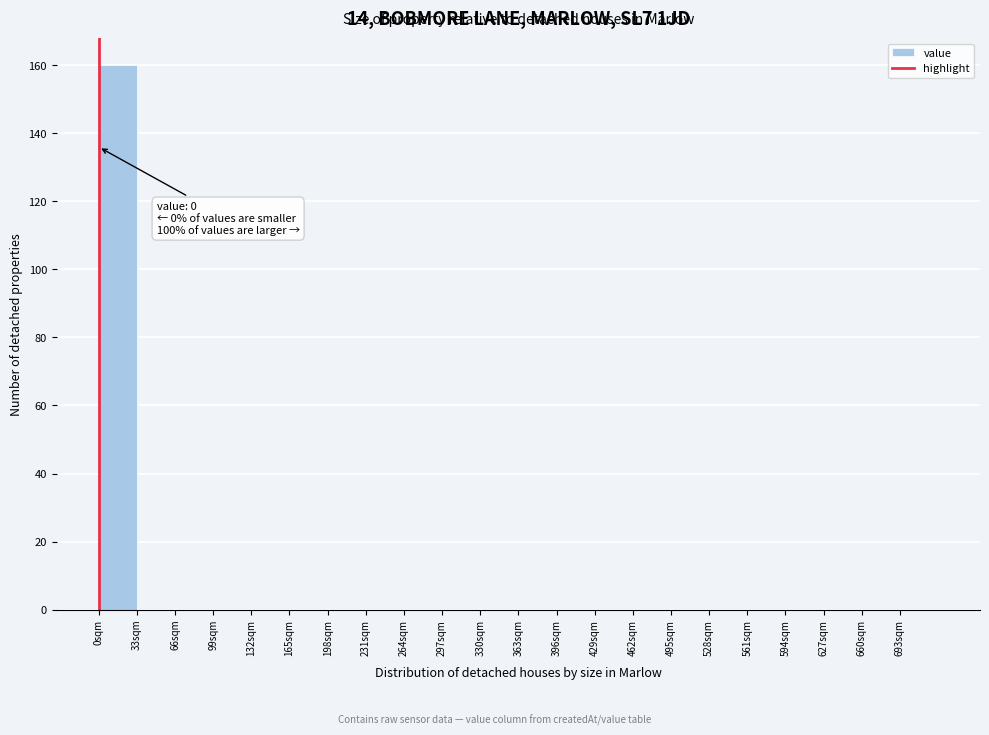

Which range on the x-axis has the tallest bar?

0 to 33